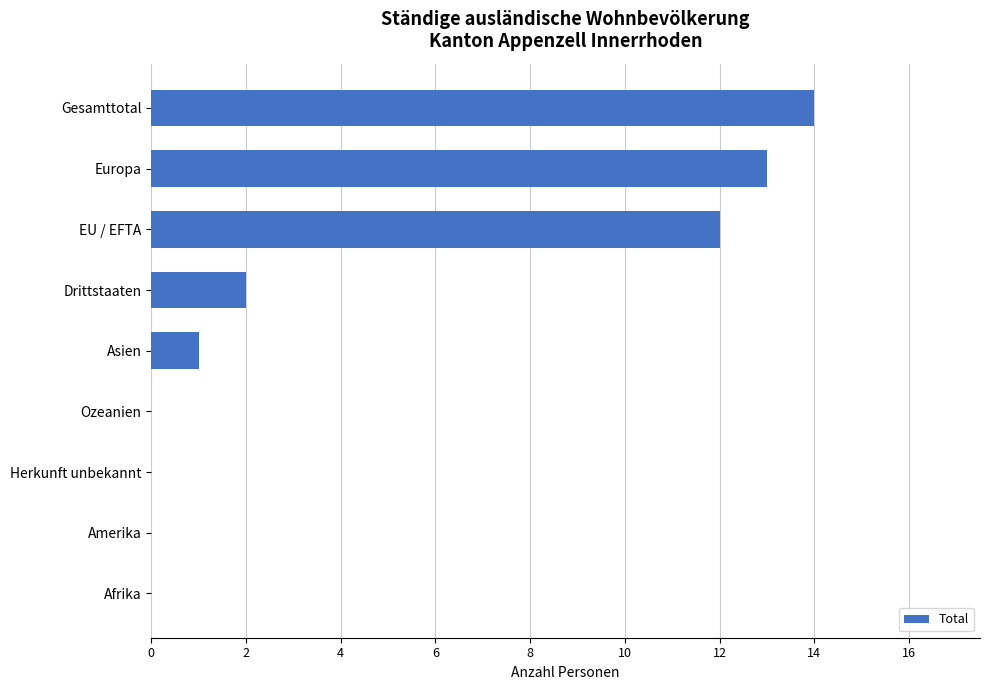

Is it true that the value at Amerika is 7?

False